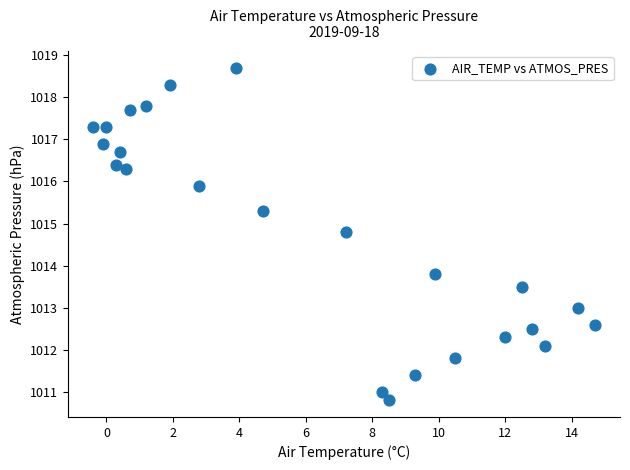

What Y value in the scatter plot is closest to 1014?

1013.8